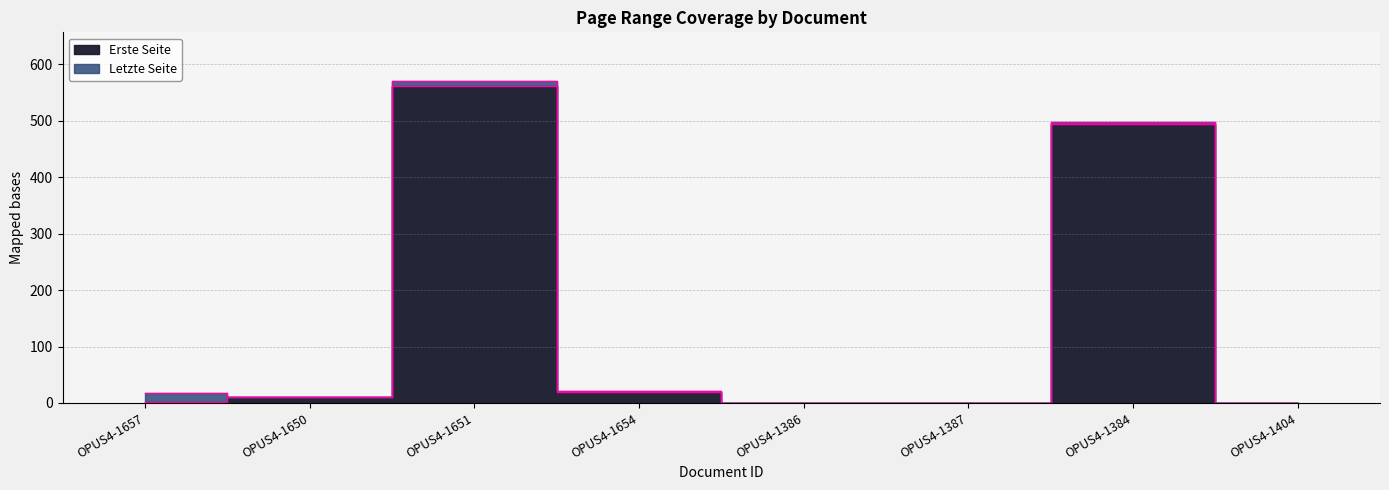

The Letzte Seite series shows 802.4 at OPUS4-1384. True or false?

False